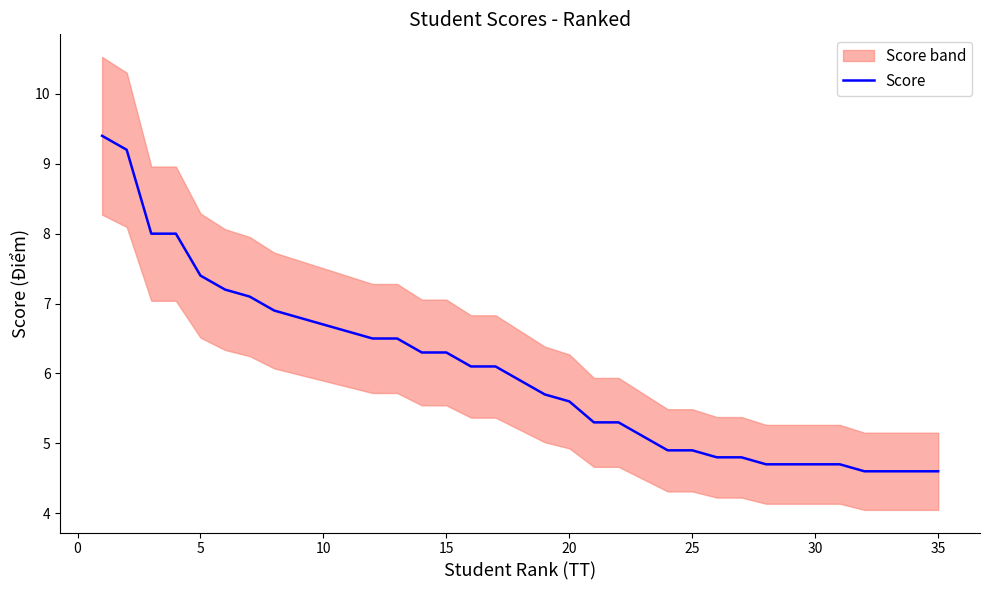

What is the maximum value for Score?

9.4